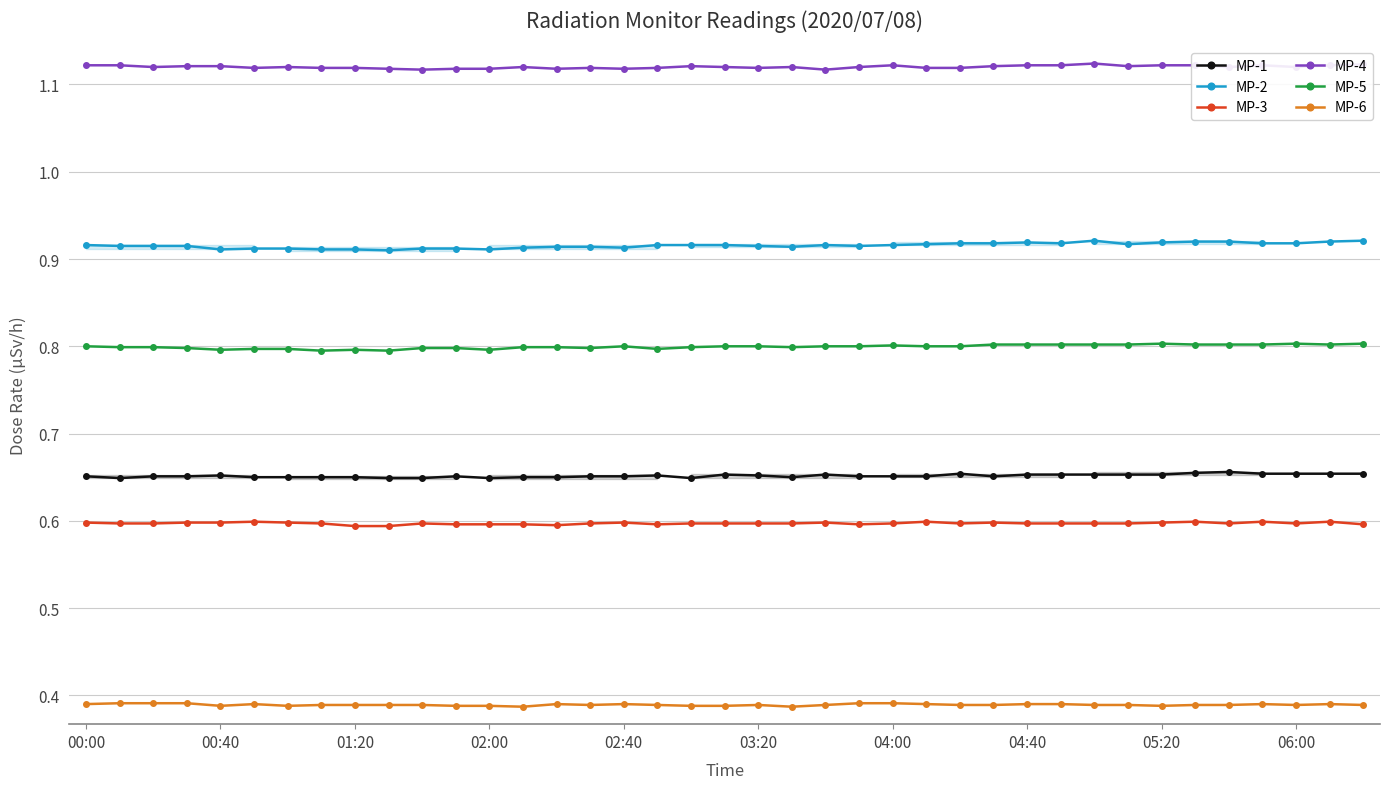

The value of MP-3 at 23 is 0.6. True or false?

True